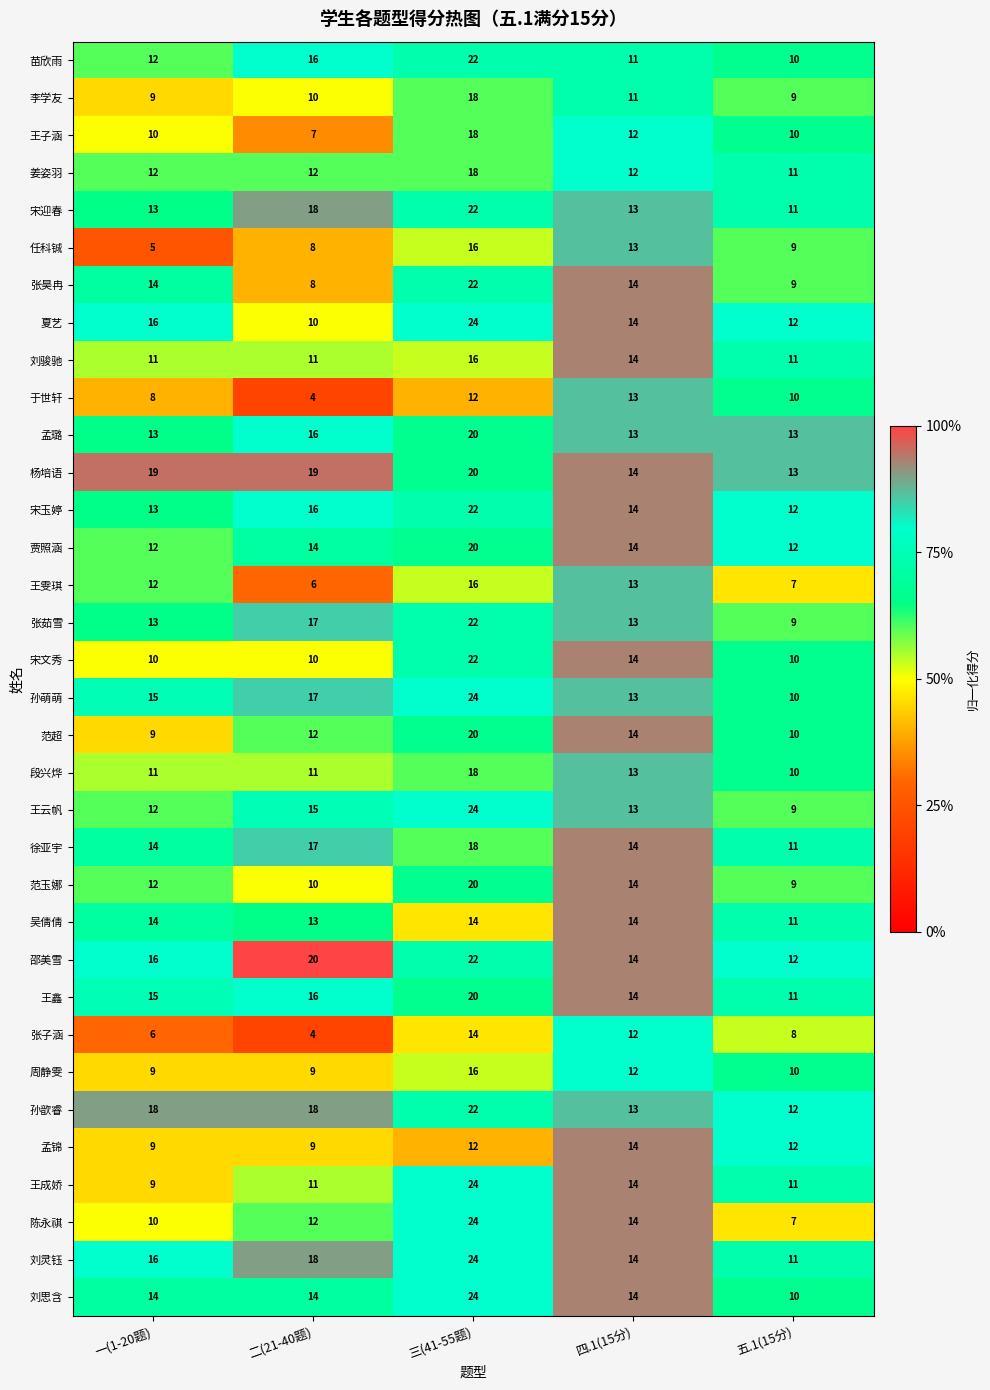

What is the sum of all 孙萌萌 values?

79